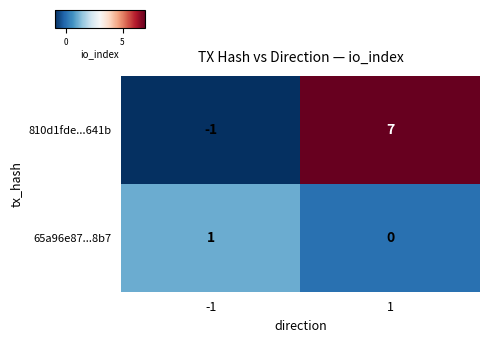

Between -1 and 1, which series saw the biggest shift?

810d1fde...641b